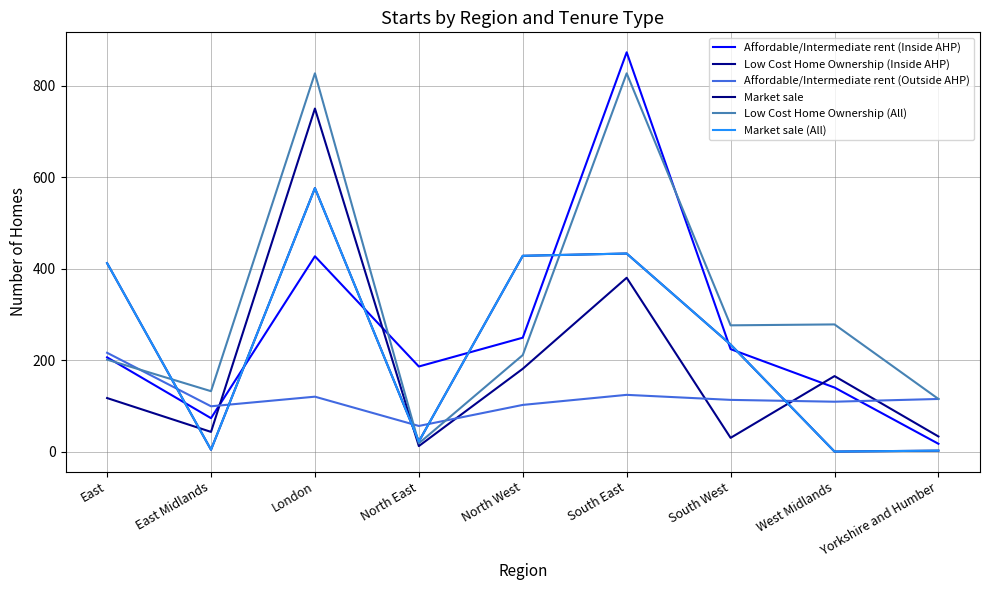

Rank the series at North East from lowest to highest value.

Low Cost Home Ownership (Inside AHP), Low Cost Home Ownership (All), Market sale, Market sale (All), Affordable/Intermediate rent (Outside AHP), Affordable/Intermediate rent (Inside AHP)